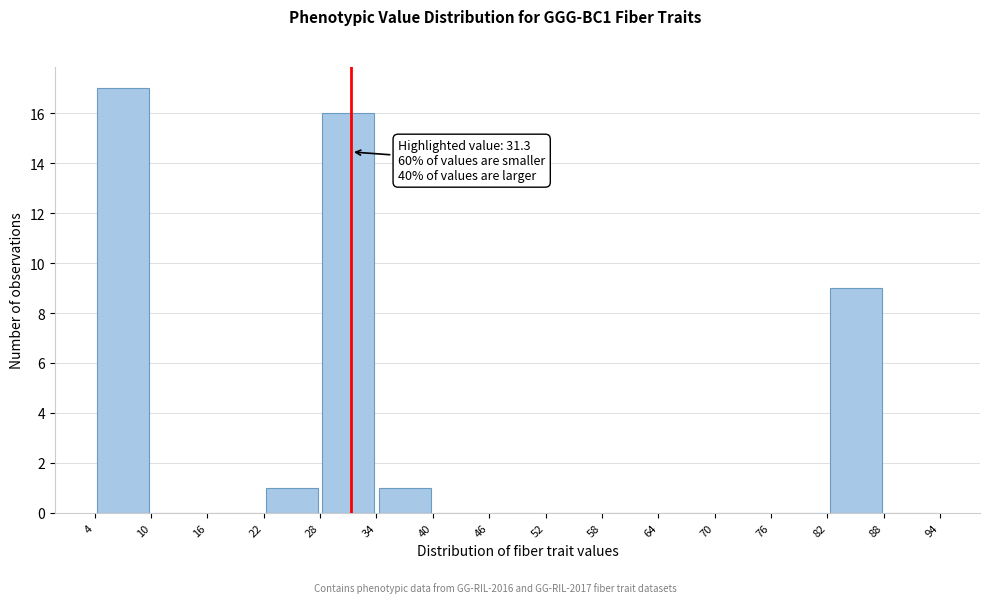

Which range on the x-axis has the tallest bar?

4 to 10